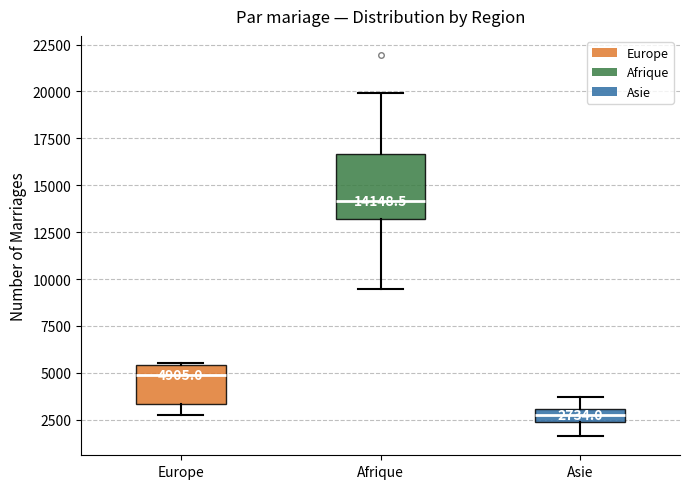

Which box is the tallest, from its lower edge to its upper edge?

Afrique